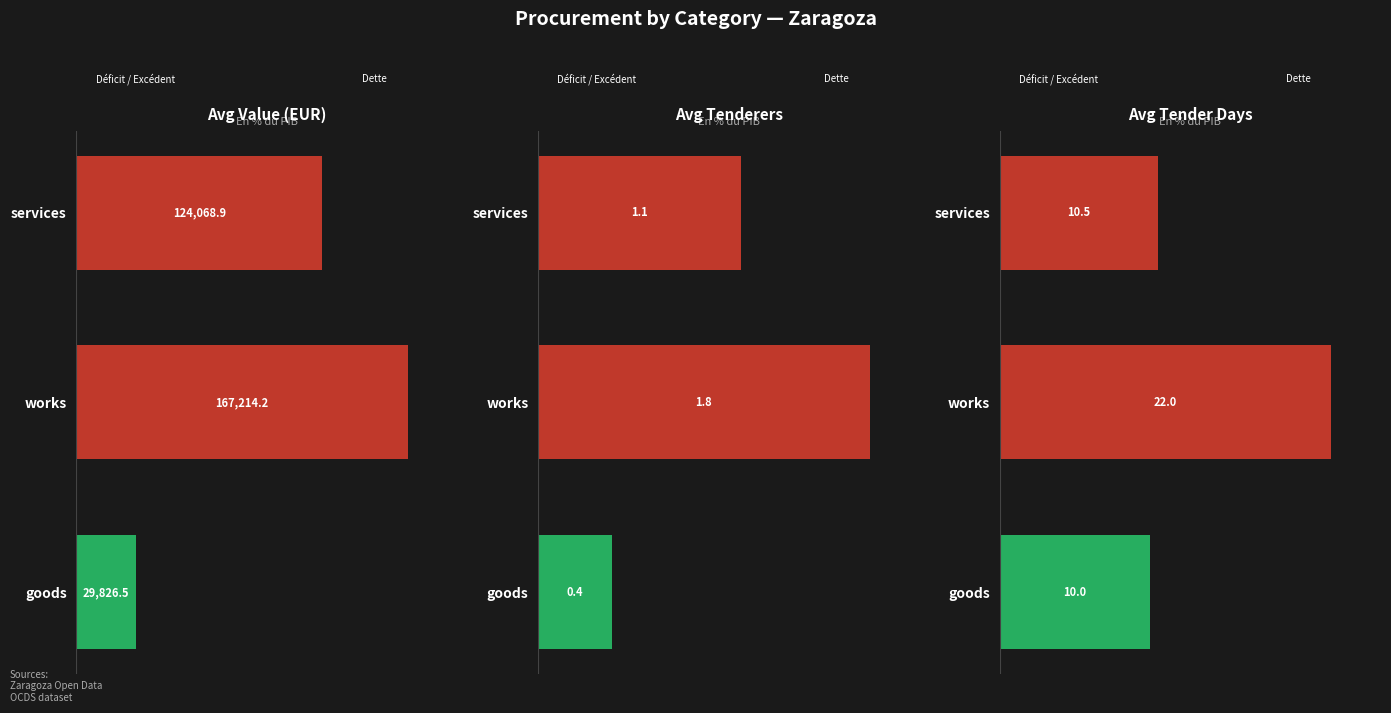

What is the difference between the maximum and minimum values?

12.0